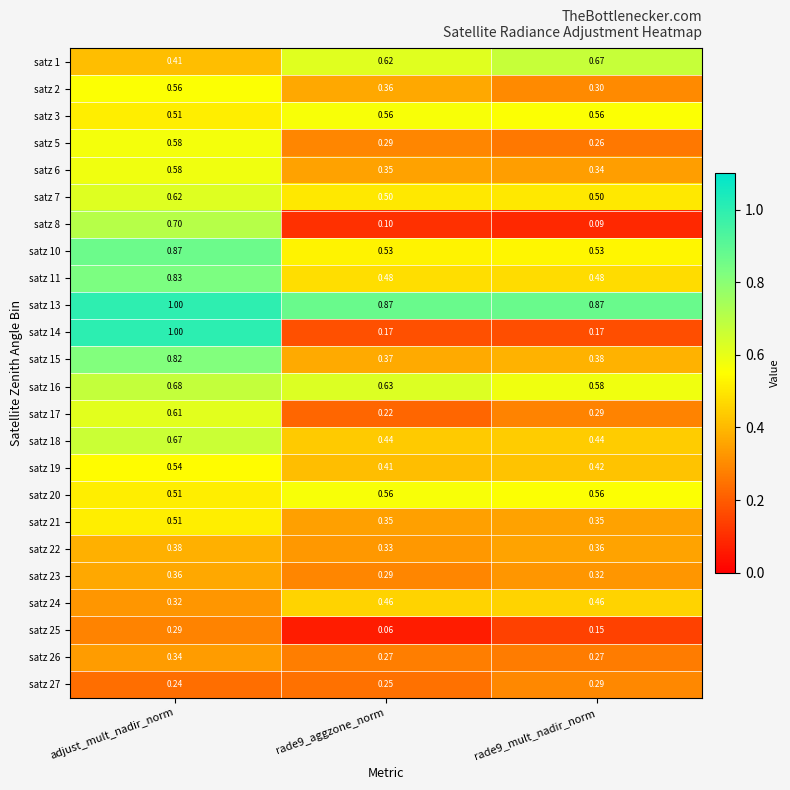

What is the total value across all series at rade9_aggzone_norm?

9.5